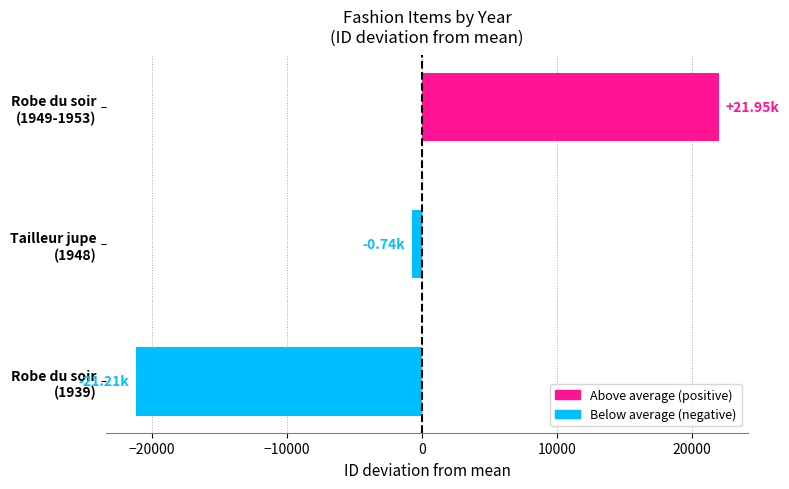

What is the difference between the maximum and minimum values?

43160.0